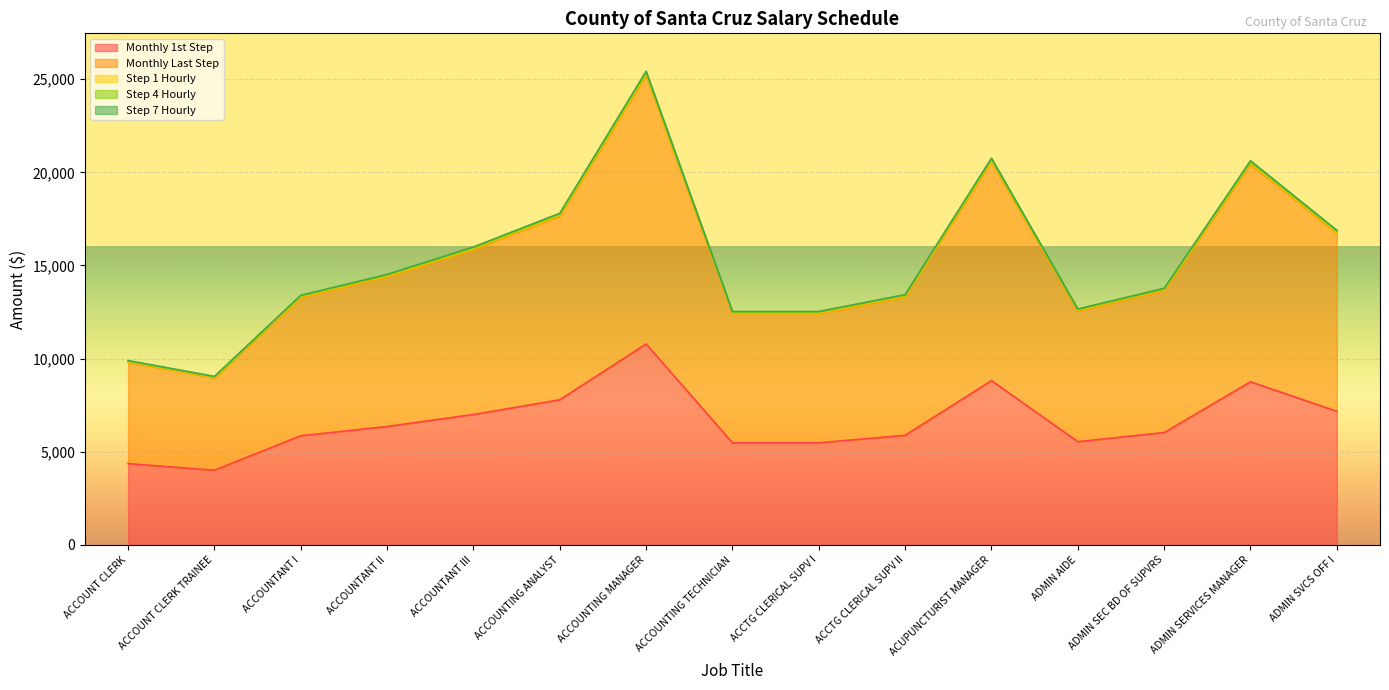

The value of Monthly 1st Step at ACCOUNT CLERK is 1407.0. True or false?

False